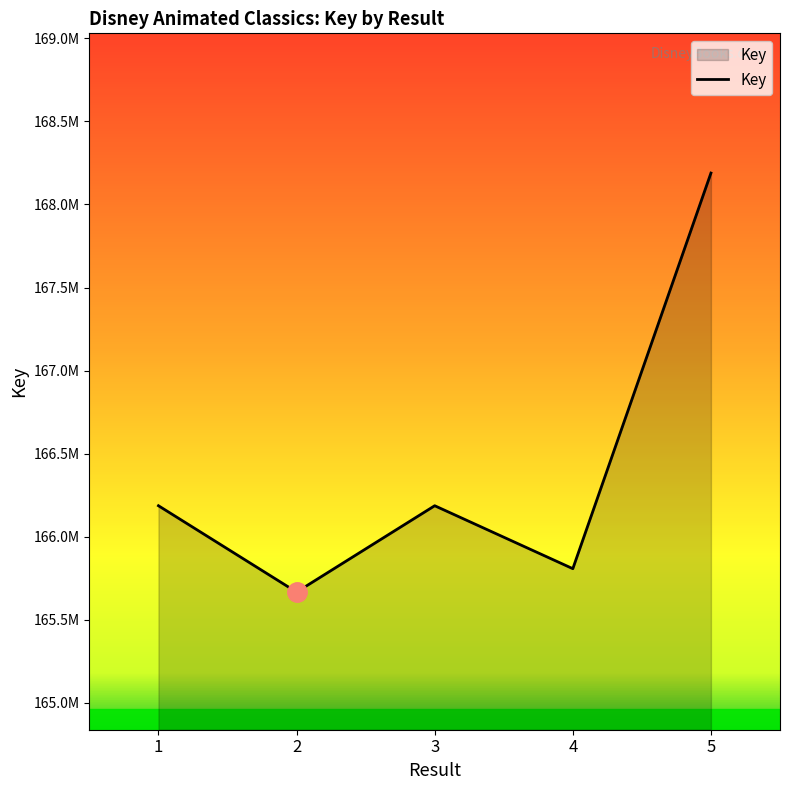

Does the chart display data point markers on the line(s)?

No